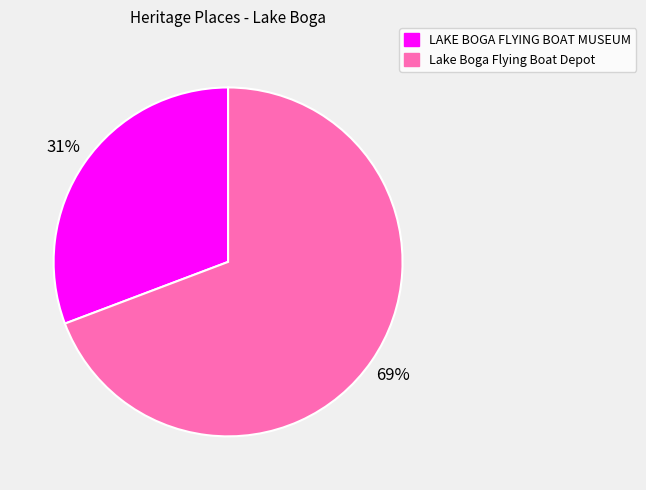

What is the largest slice in the pie chart?

Lake Boga Flying Boat Depot